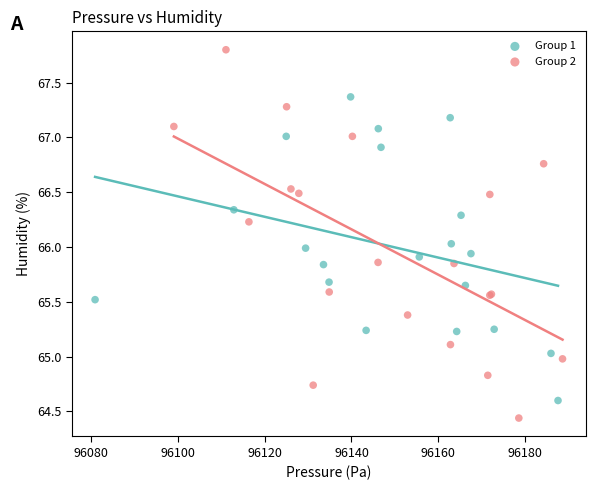

Which series has the largest Y range (max minus min)?

Group 2